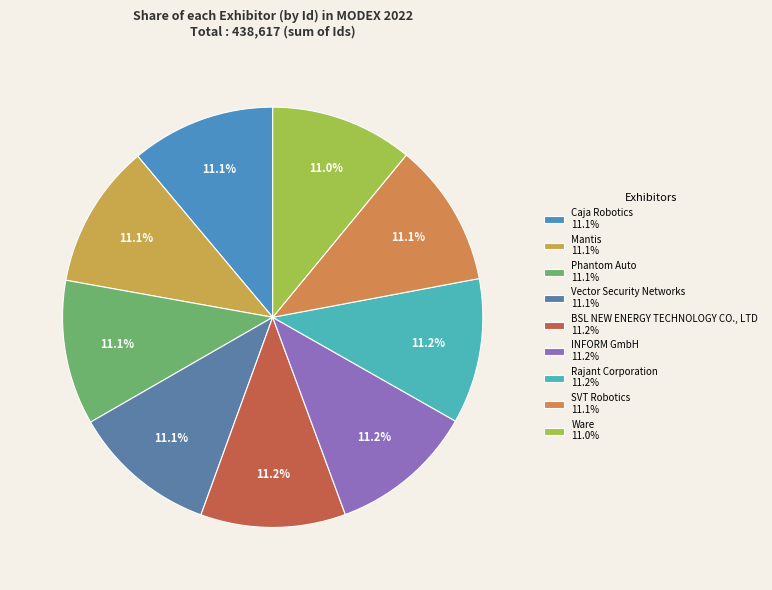

How many slices are in this pie chart?

9